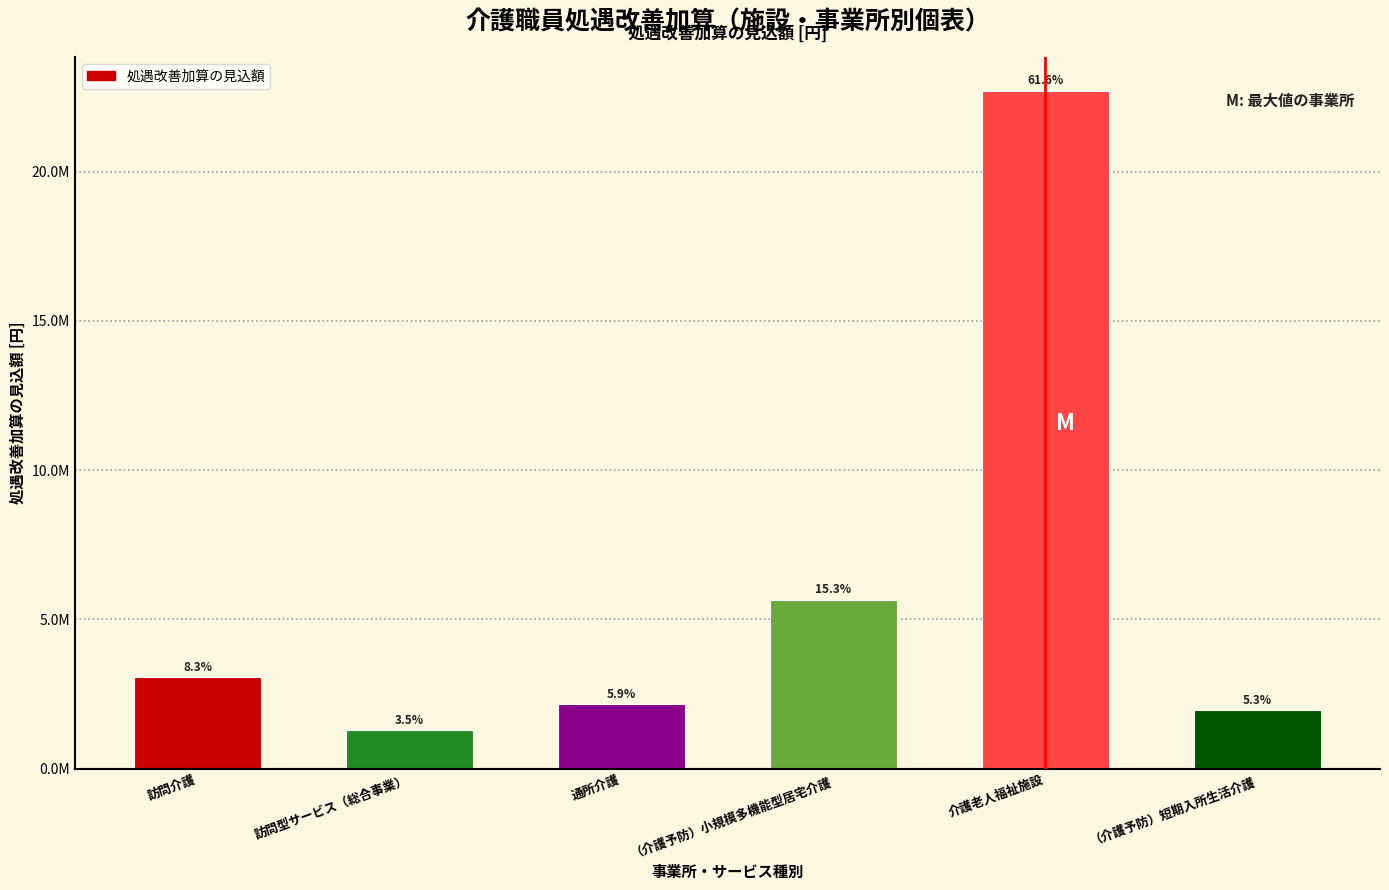

Are the bars horizontal?

No